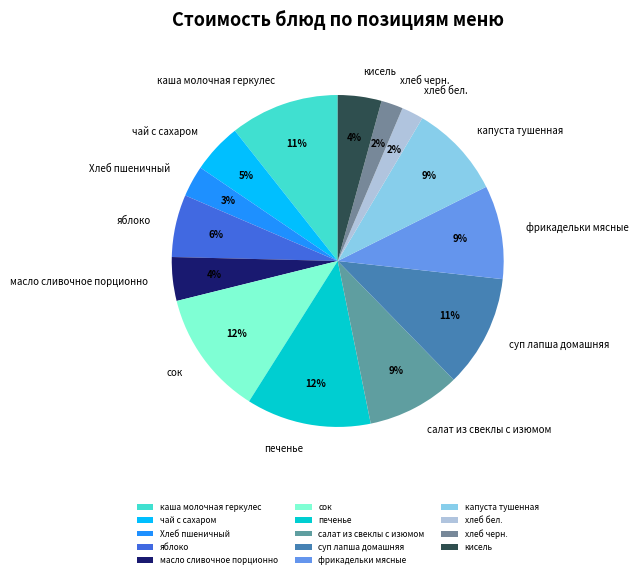

How many segments does this pie chart have?

14